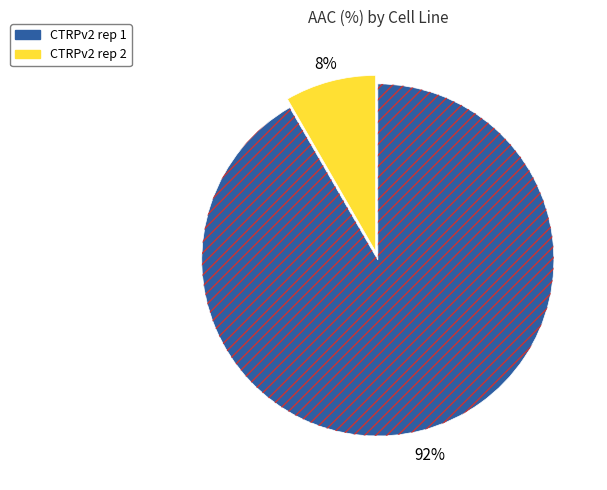

What percentage do CTRPv2 rep 2 and CTRPv2 rep 1 together represent?

100.0%